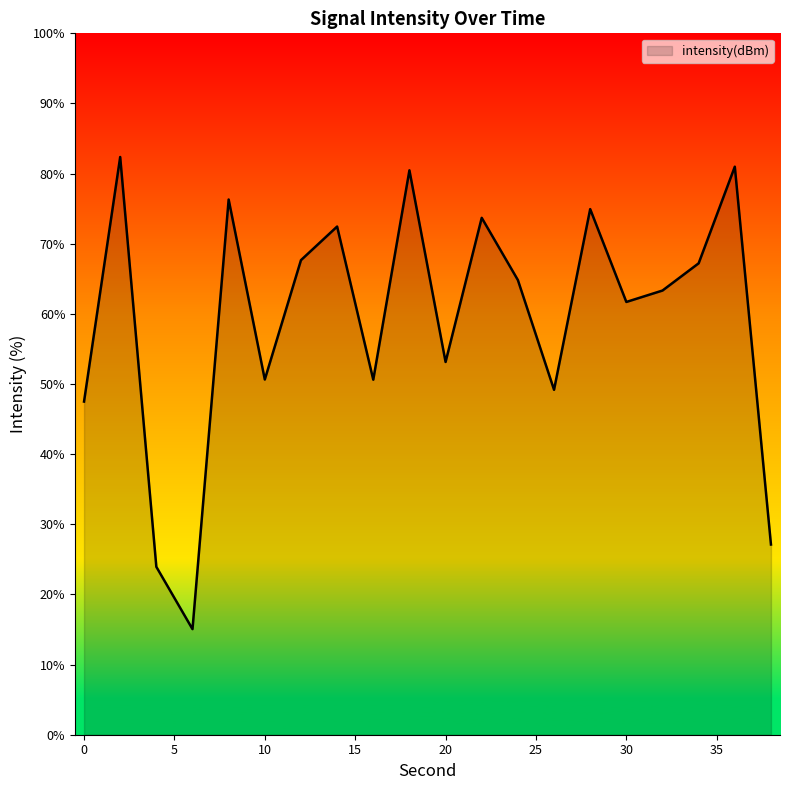

What is the difference between the maximum and minimum values?

67.3